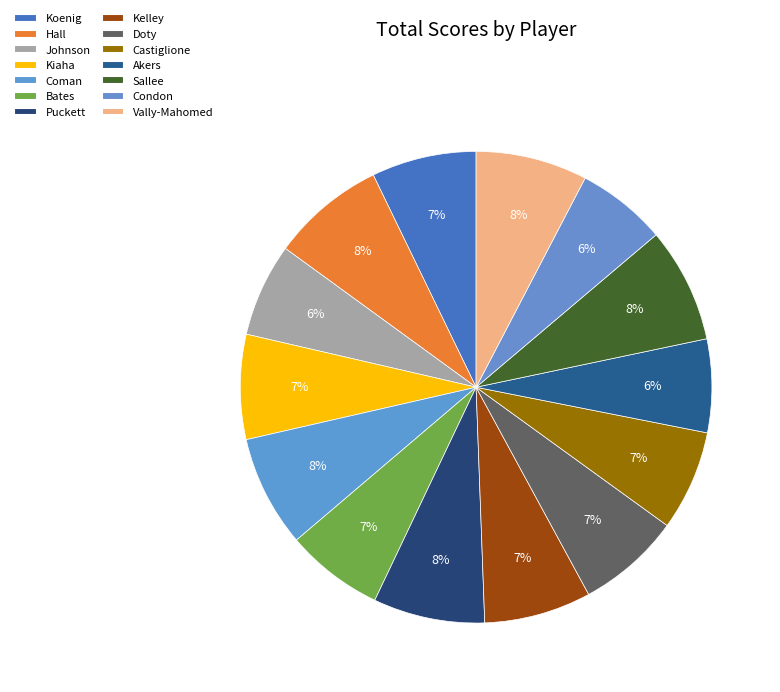

To the nearest percent, what is the combined percentage of Koenig and Kelley?

15%